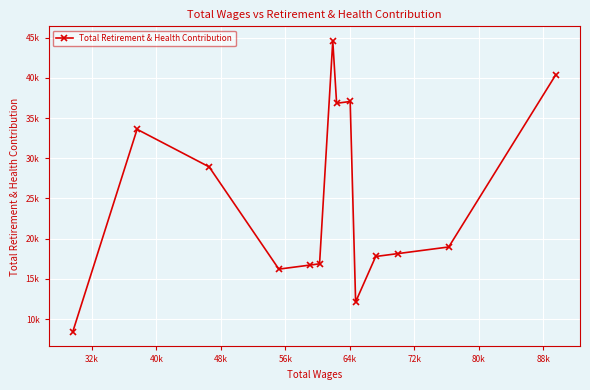

How many points are lower than both their immediate neighbors (excluding endpoints)?

3